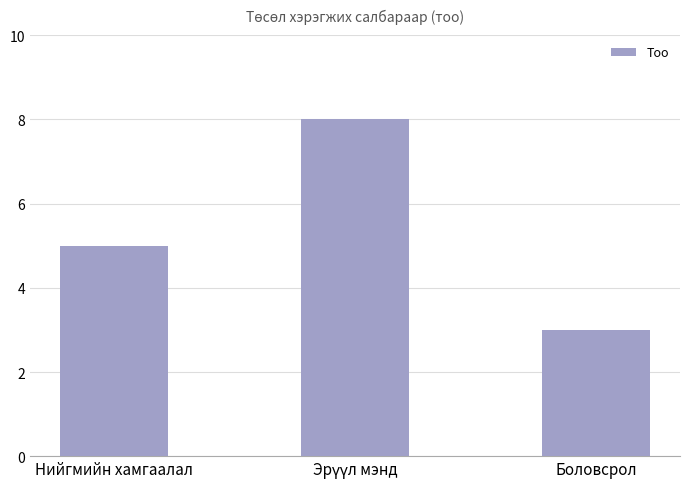

What is the average value?

5